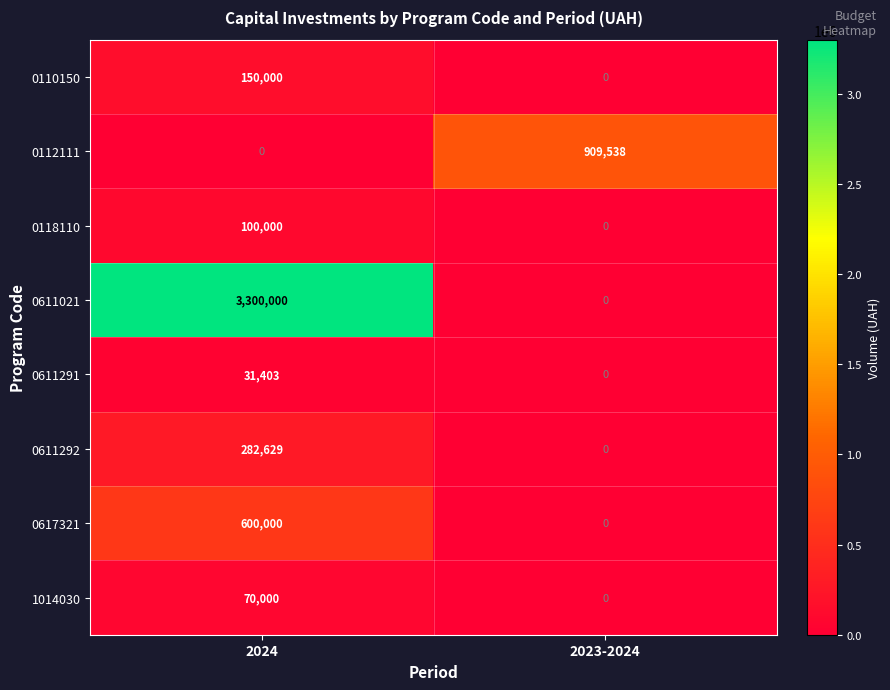

Reading left to right, what are all the values shown in this chart?

0110150: 2024=150000	2023-2024=0
0112111: 2024=0	2023-2024=909538
0118110: 2024=100000	2023-2024=0
0611021: 2024=3300000	2023-2024=0
0611291: 2024=31403	2023-2024=0
0611292: 2024=282629	2023-2024=0
0617321: 2024=600000	2023-2024=0
1014030: 2024=70000	2023-2024=0